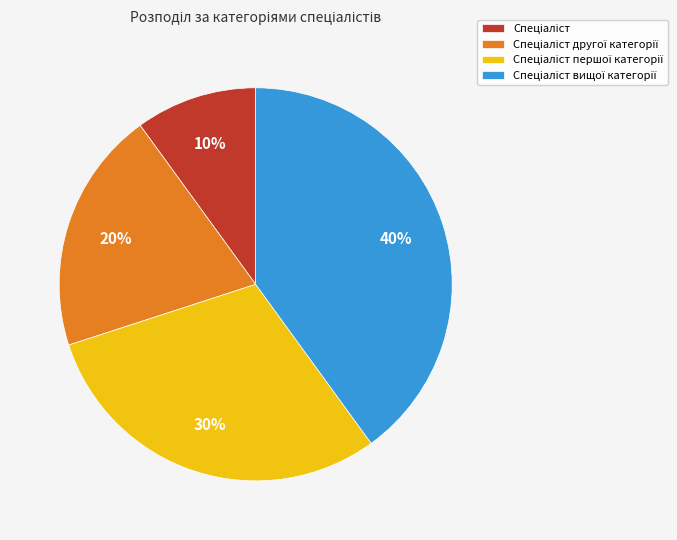

Is there any slice that represents more than half of the pie?

No